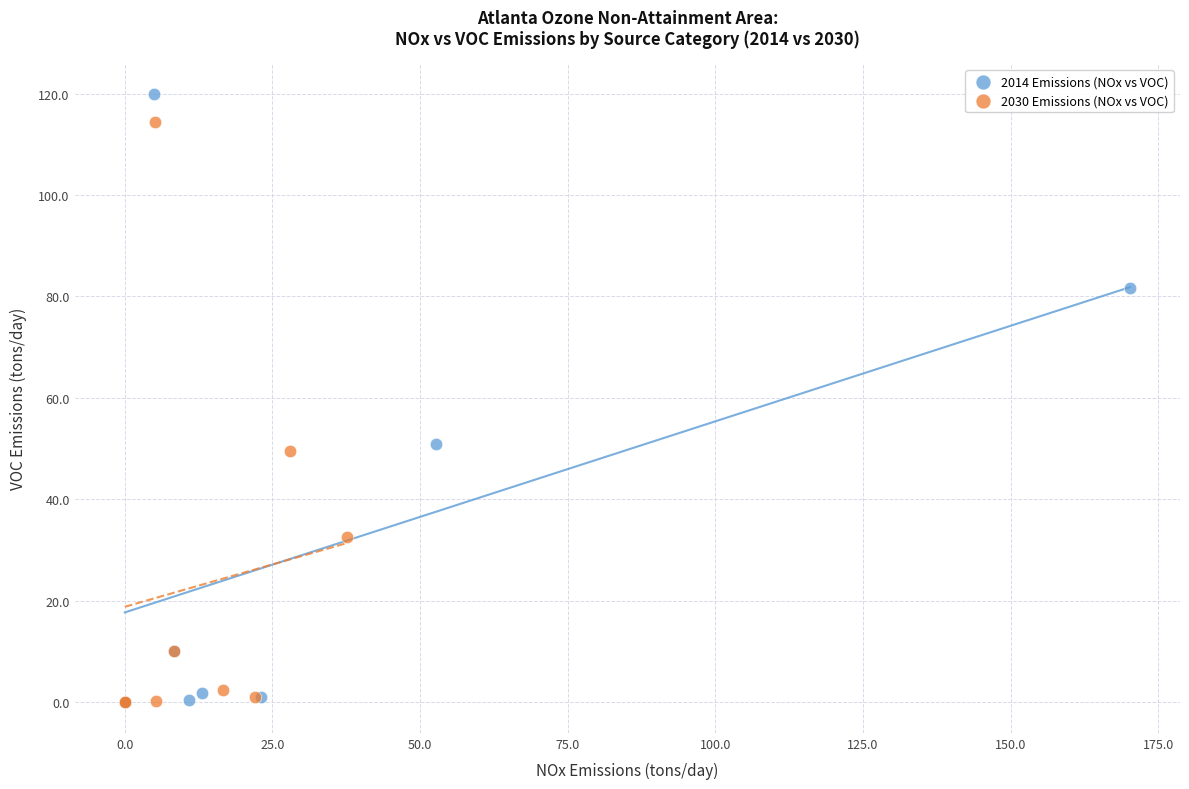

Which series has the largest Y range (max minus min)?

2014 Emissions (NOx vs VOC)